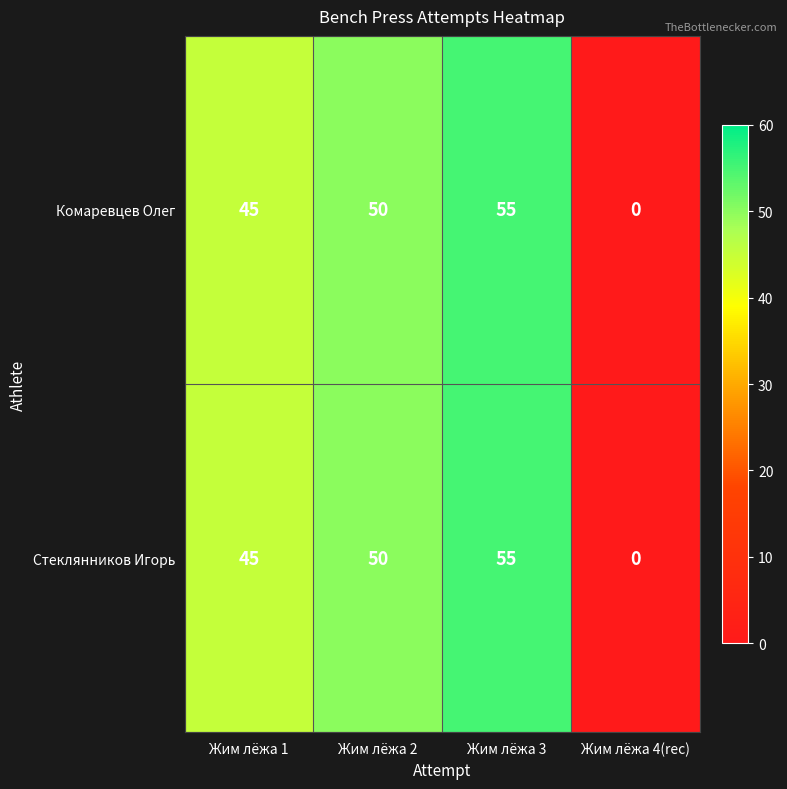

Rank the categories by Комаревцев Олег value from lowest to highest.

Жим лёжа 4(rec), Жим лёжа 1, Жим лёжа 2, Жим лёжа 3